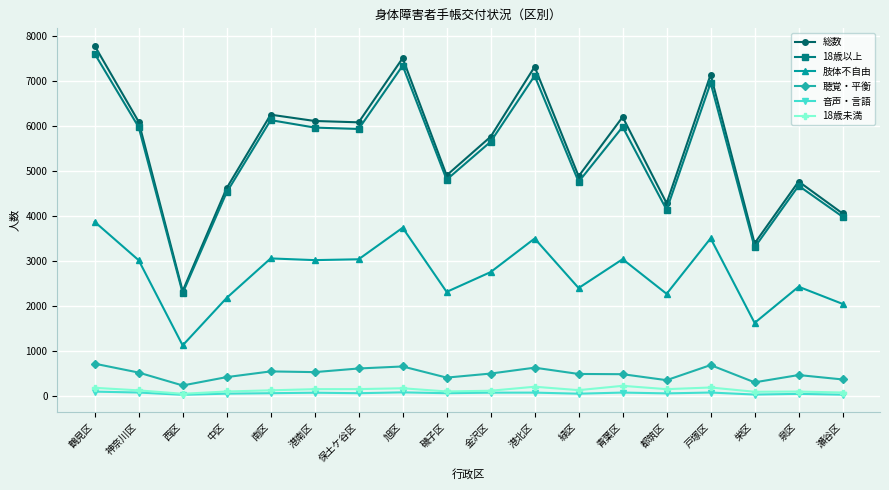

Is it true that 肢体不自由 equals 3016 at 神奈川区?

True